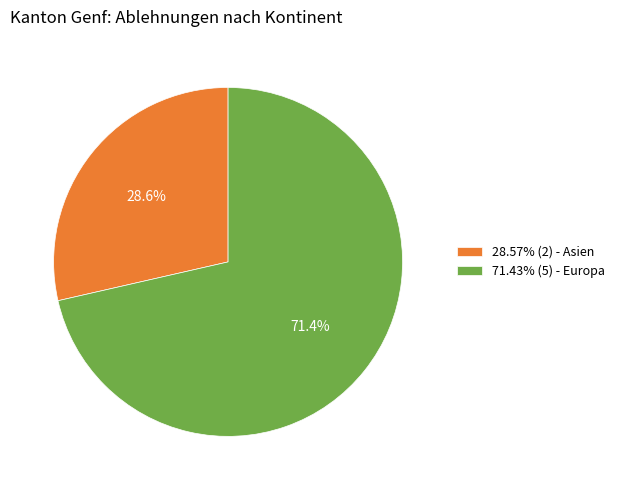

Combined, what portion of the pie is 28.57% (2) - Asien and 71.43% (5) - Europa?

100.0%